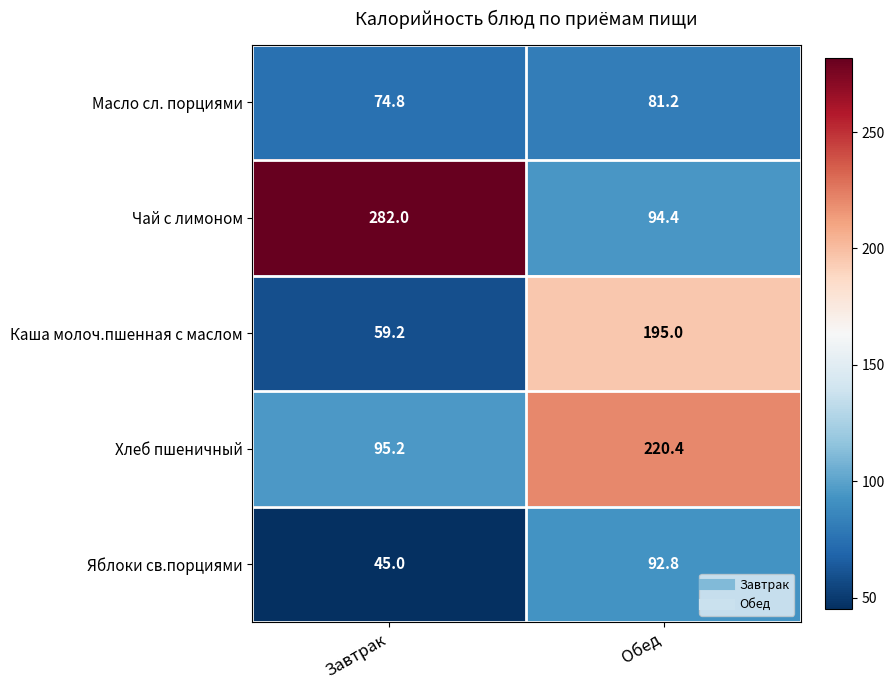

The value of Масло сл. порциями at Обед is 134.1. True or false?

False